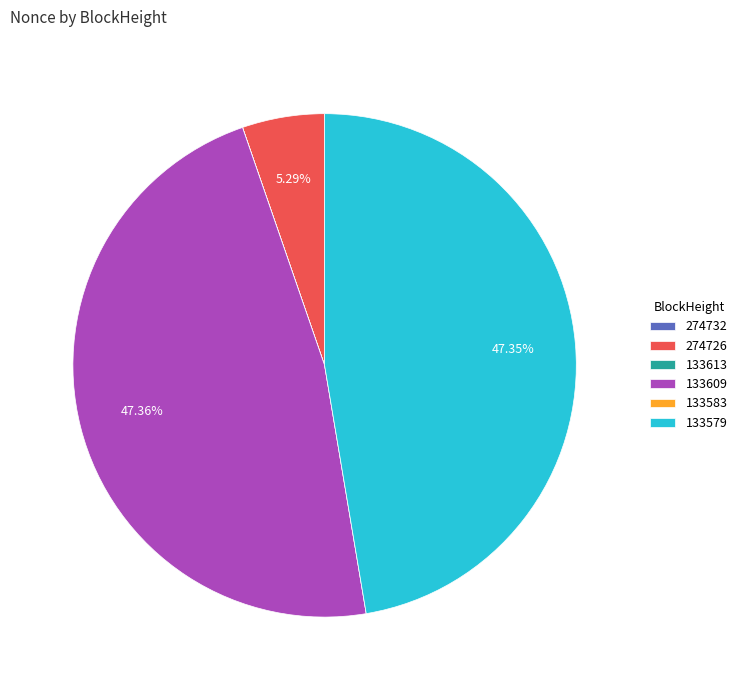

Combined, do 133609 and 133579 account for over 50%?

Yes